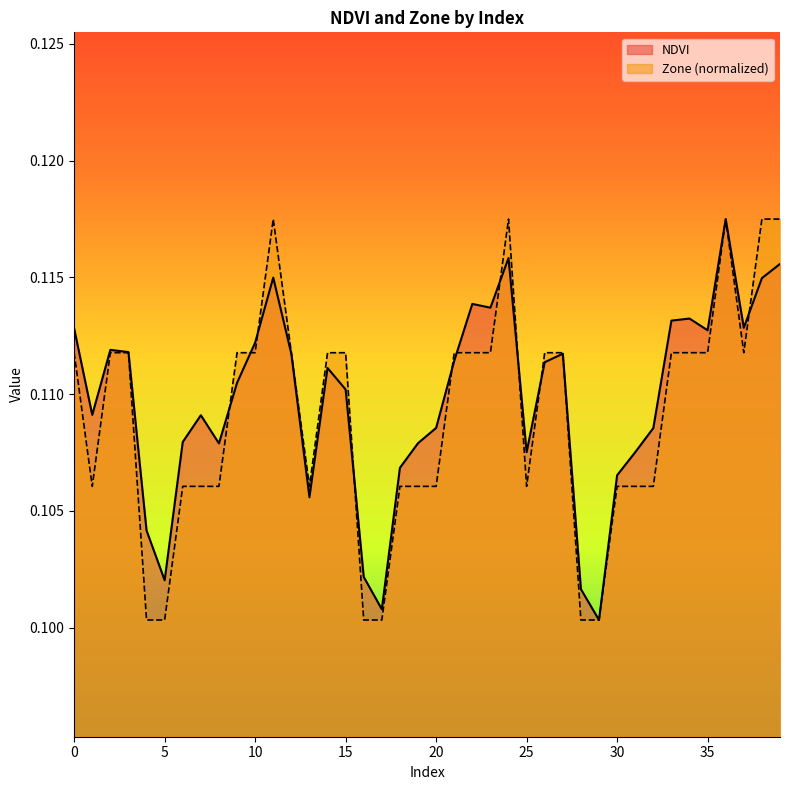

Between 27 and 16, which is larger?

27